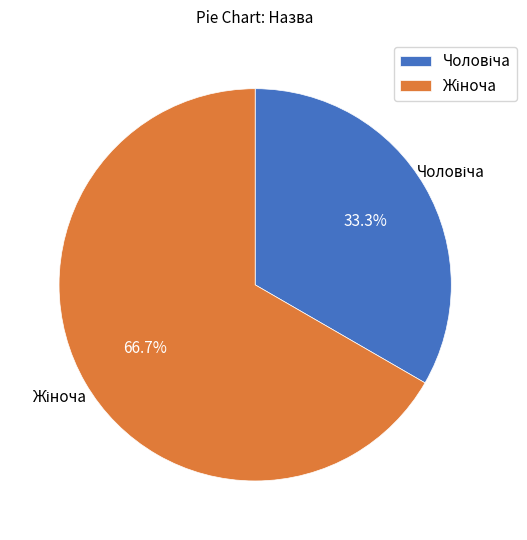

Is there a majority slice in this chart?

Yes